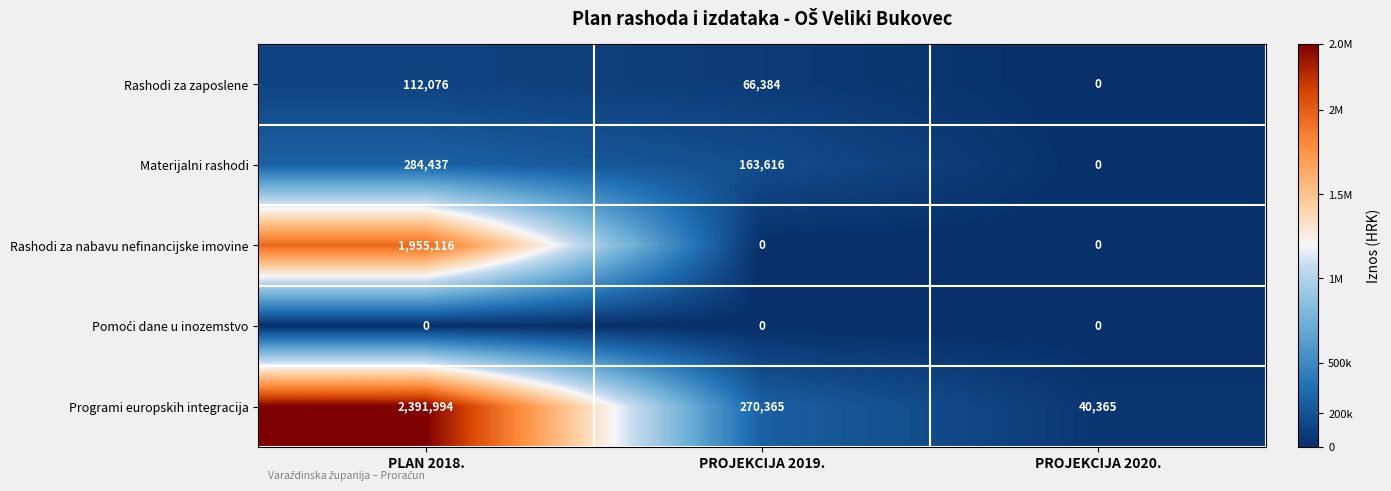

Between PROJEKCIJA 2019. and PROJEKCIJA 2020., which series saw the biggest shift?

Programi europskih integracija